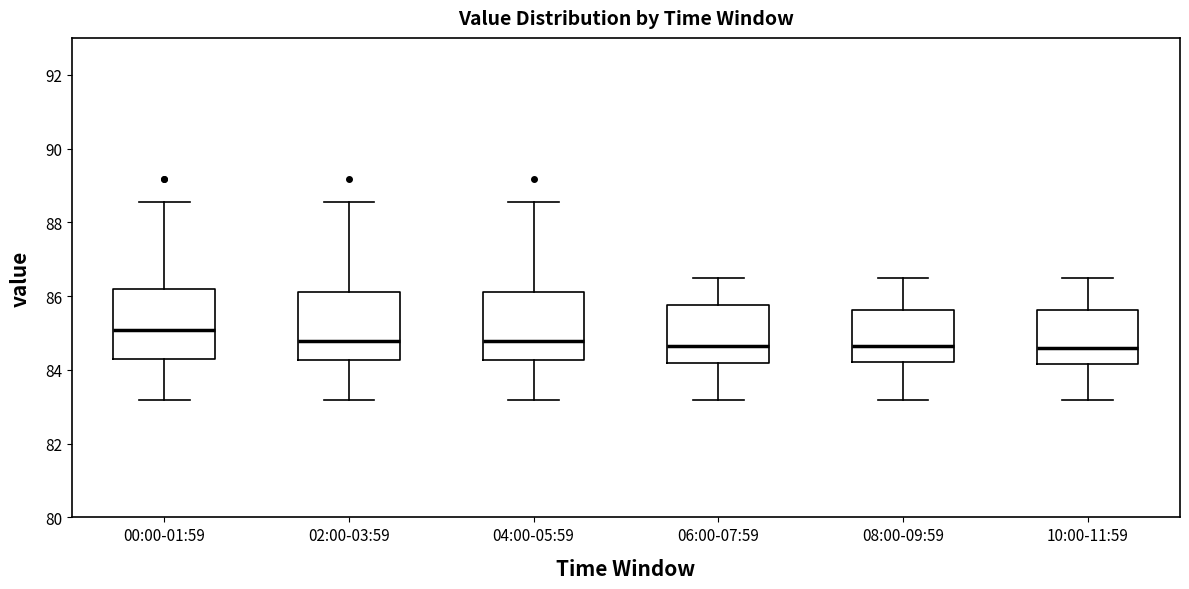

Reading left to right, read every box against the y-axis: the position of its median line, the range the box covers, and the ends of its whiskers. The values are not printed on the chart, so give them approximately, as read against the axis.

00:00-01:59: median 85.0, box 84.4 to 86.2, whiskers 83.2 to 88.6
02:00-03:59: median 84.8, box 84.2 to 86.2, whiskers 83.2 to 88.6
04:00-05:59: median 84.8, box 84.2 to 86.2, whiskers 83.2 to 88.6
06:00-07:59: median 84.6, box 84.2 to 85.8, whiskers 83.2 to 86.6
08:00-09:59: median 84.6, box 84.2 to 85.6, whiskers 83.2 to 86.6
10:00-11:59: median 84.6, box 84.2 to 85.6, whiskers 83.2 to 86.6